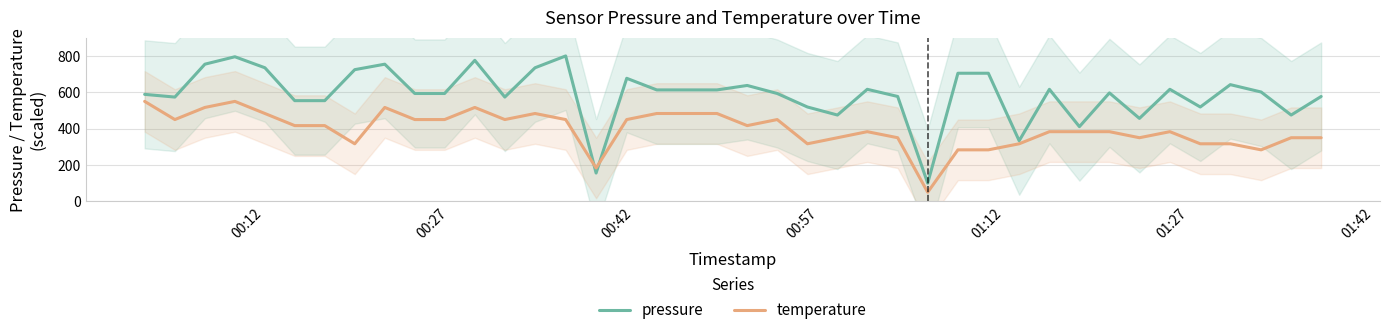

Rank the series by their average value, from lowest to highest.

temperature, pressure